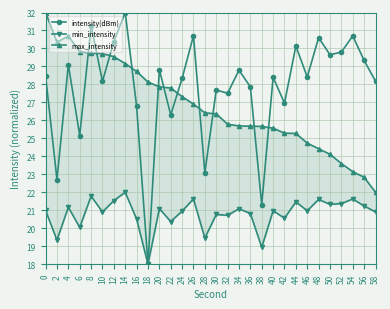

How many data points in min_intensity are less than 20?

4